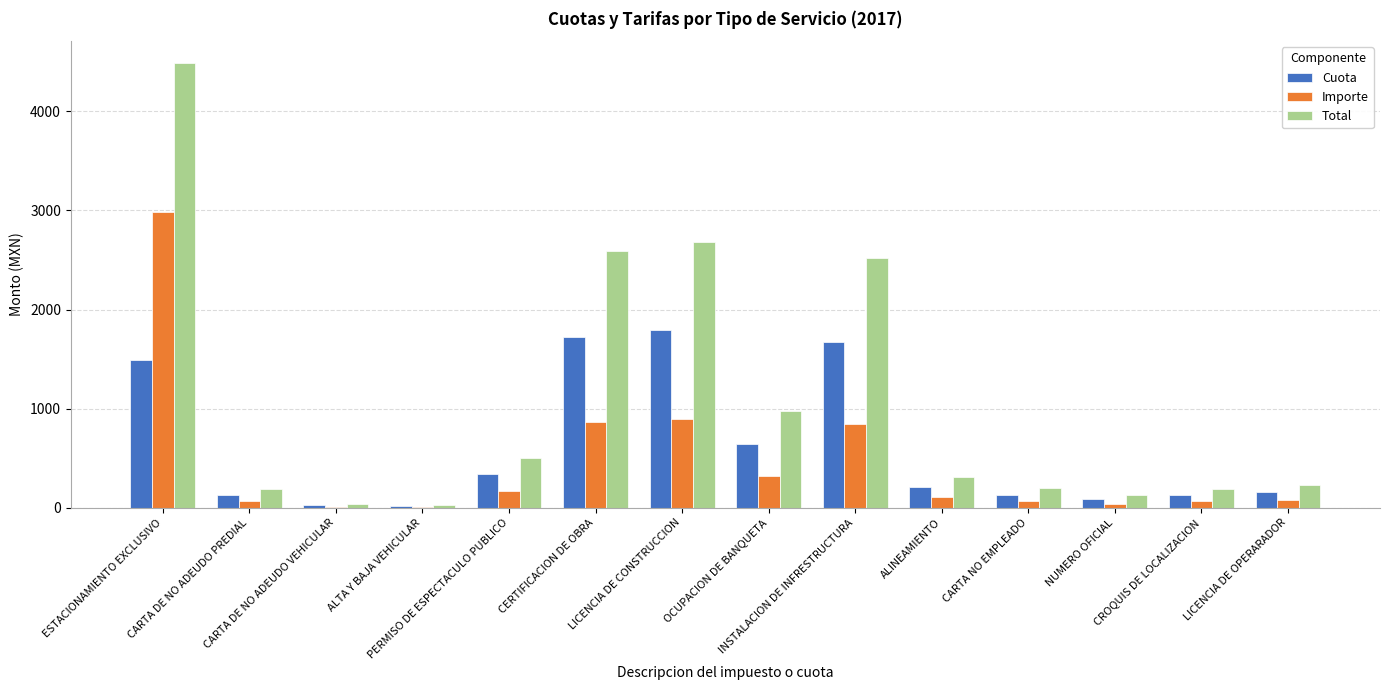

Which series changed the most between PERMISO DE ESPECTACULO PUBLICO and CARTA NO EMPLEADO?

Total